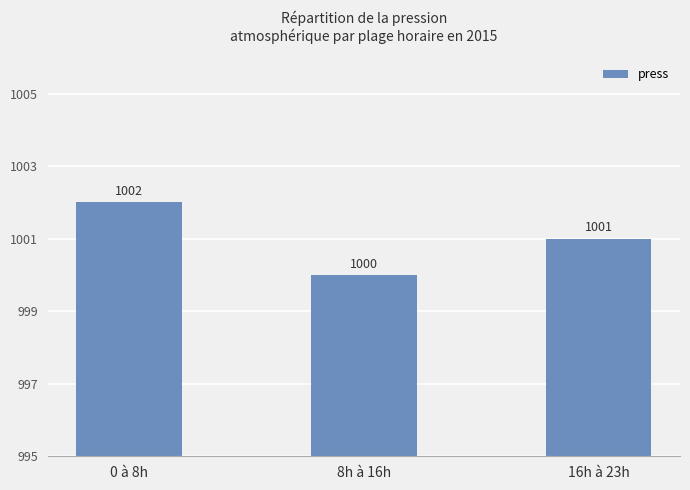

How many data points are less than 1001?

1